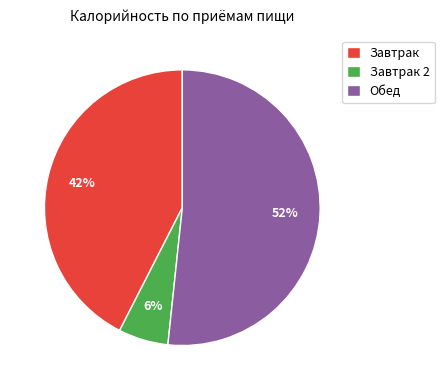

What percentage is the Завтрак 2 slice, to the nearest percent?

6%